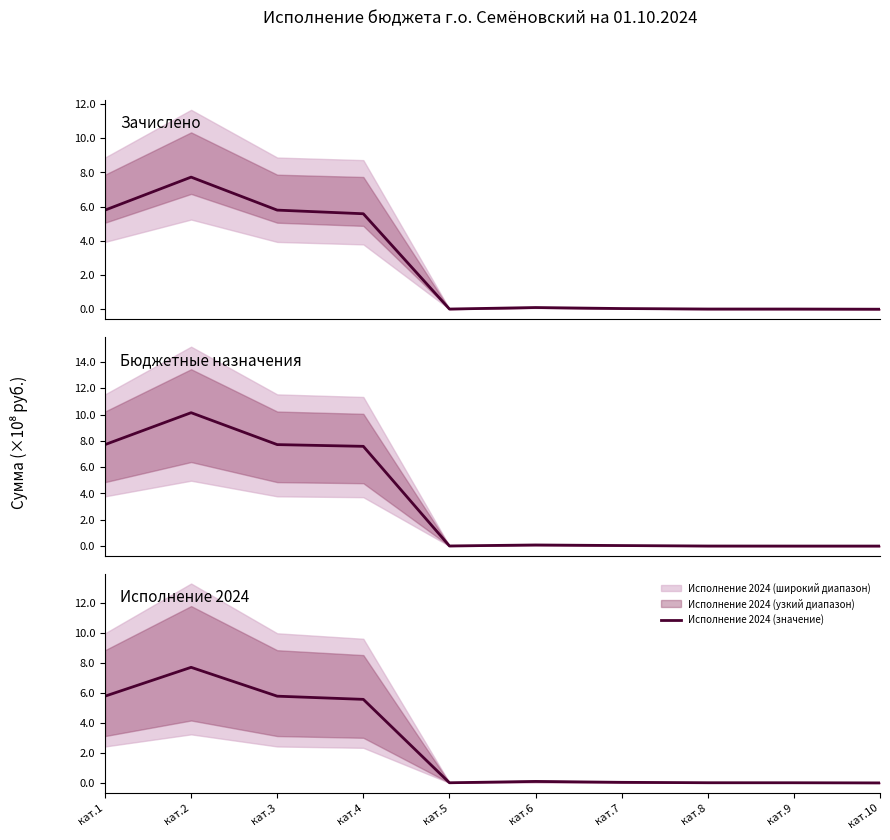

How many values in the Бюджетные назначения (значение) series exceed 0?

8